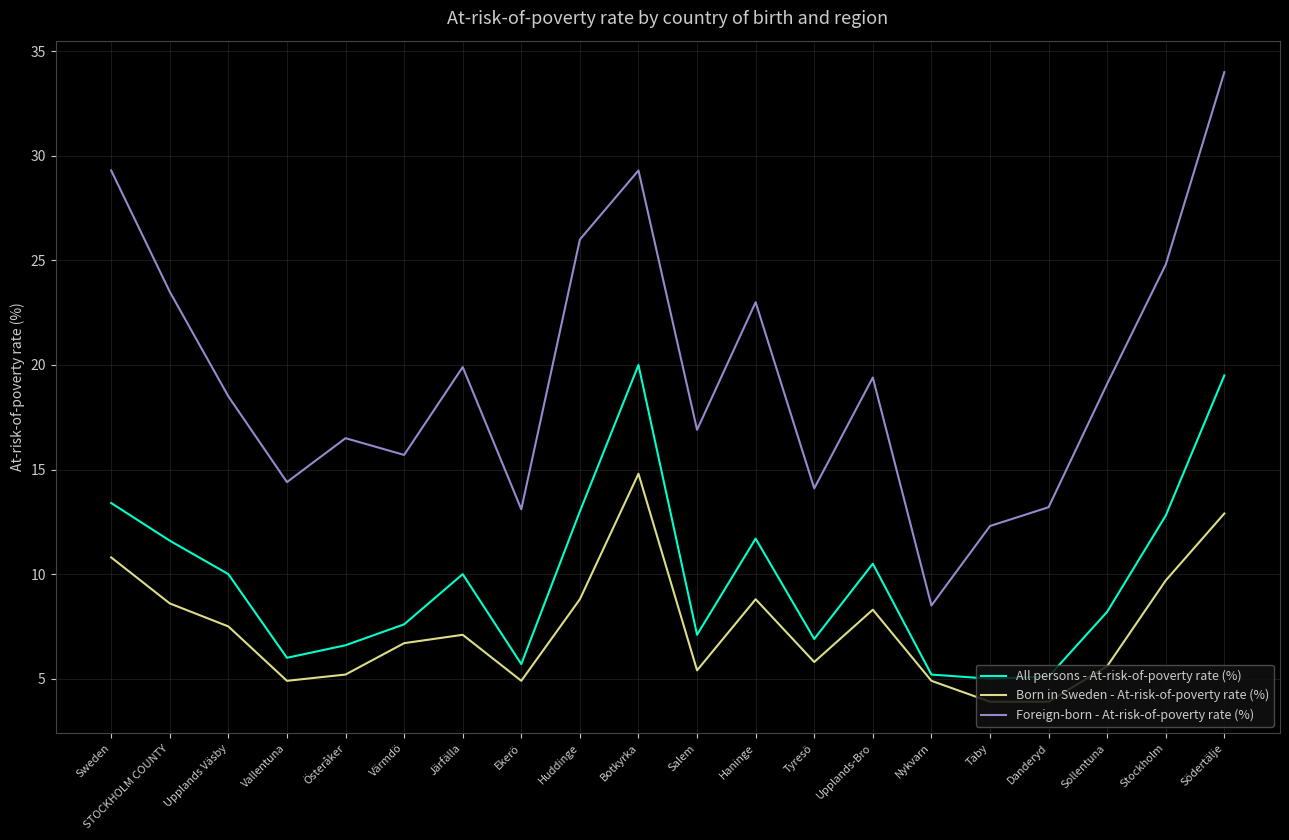

At which label does Born in Sweden - At-risk-of-poverty rate (%) reach its peak?

Botkyrka